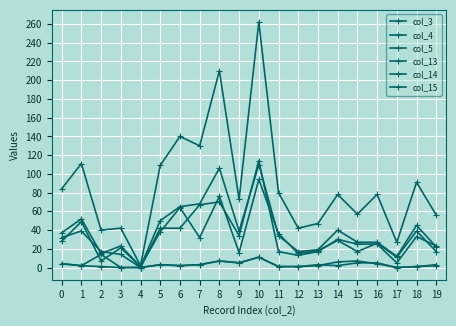

True or false: col_3 and col_4 cross at least once.

False